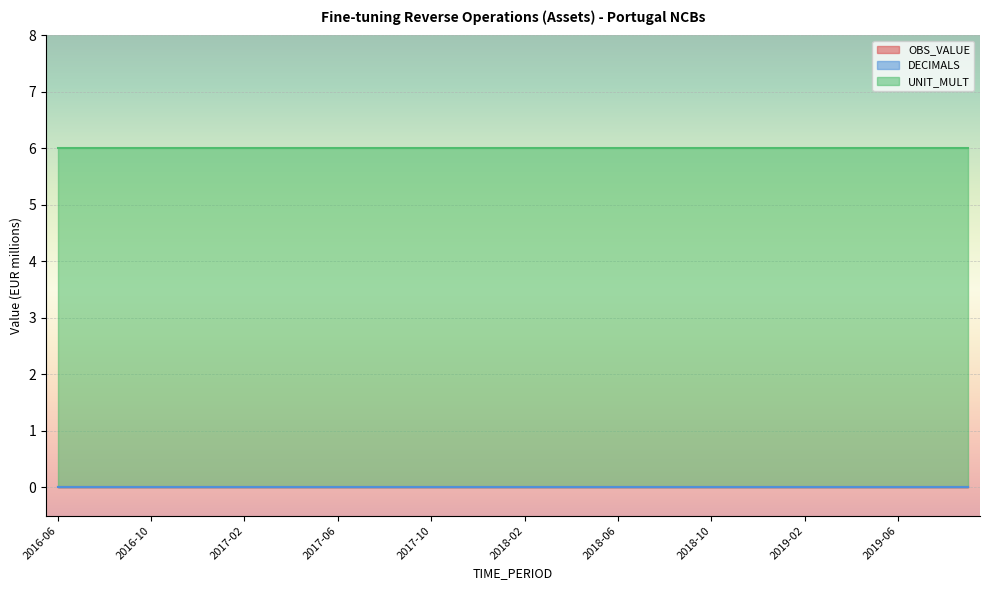

At how many categories does at least one series exceed 4?

40